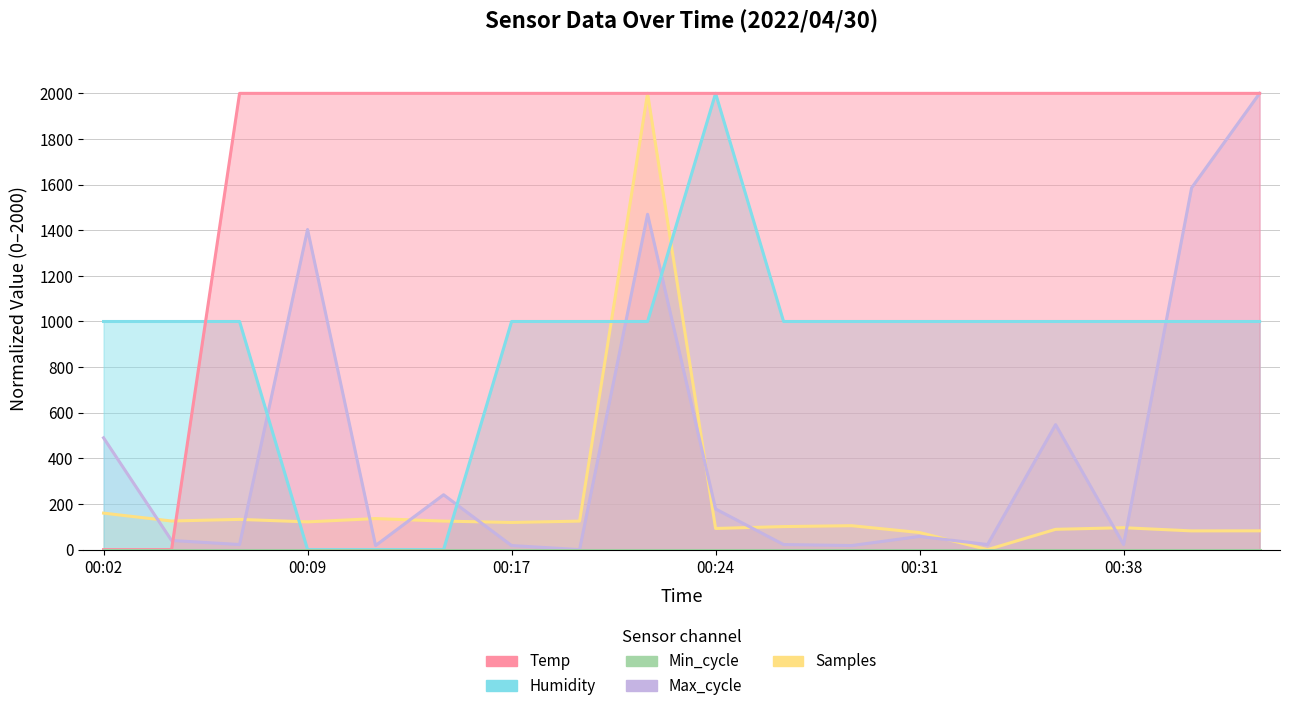

What is the total value across all series at 00:29?

3122.7